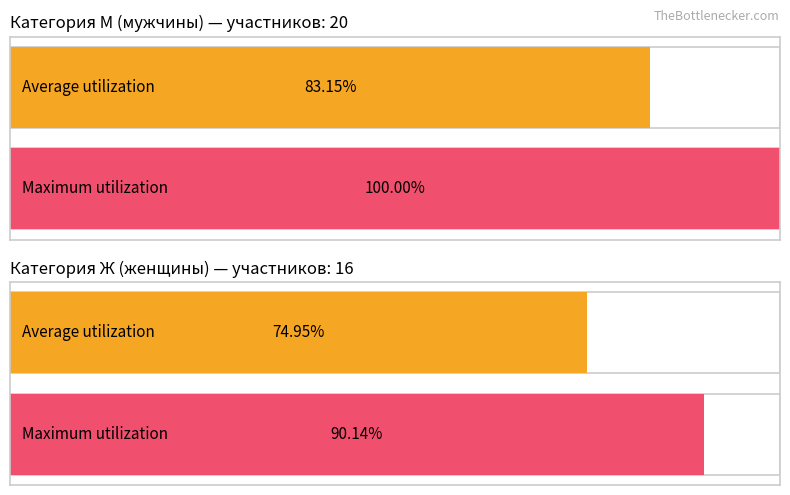

What is the sum of all Количество участников values?

36